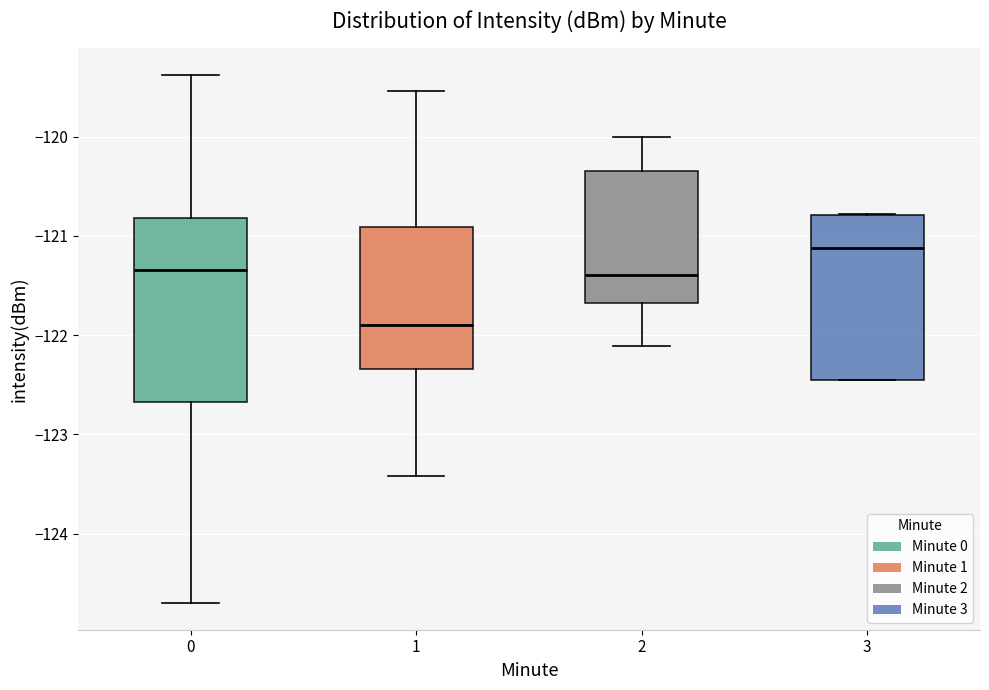

Reading left to right, transcribe this box plot: for each box, give where its median line is, the range the box spans, and where its two whiskers end, as read against the y-axis. The values are not printed on the chart, so give them approximately, as read against the axis.

0: median -121.3, box -122.7 to -120.8, whiskers -124.7 to -119.4
1: median -121.9, box -122.3 to -120.9, whiskers -123.4 to -119.5
2: median -121.4, box -121.7 to -120.3, whiskers -122.1 to -120.0
3: median -121.1, box -122.4 to -120.8, whiskers -122.5 to -120.8